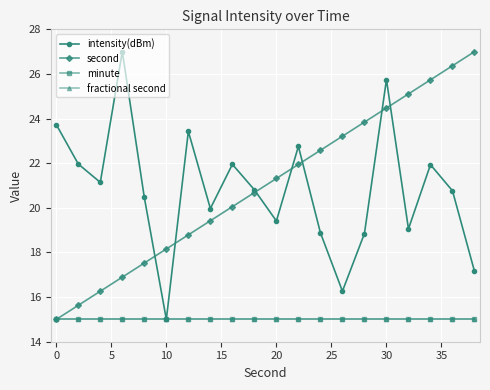

Is this an area chart (filled region under the line)?

No